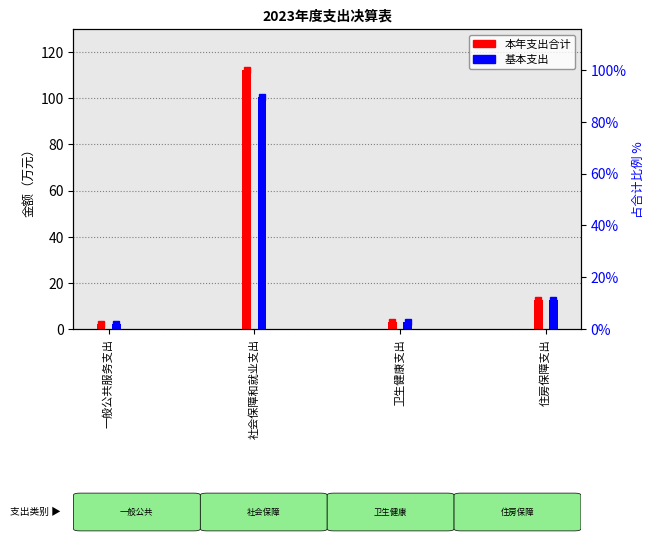

Between 一般公共服务支出 and 社会保障和就业支出, which is larger?

社会保障和就业支出